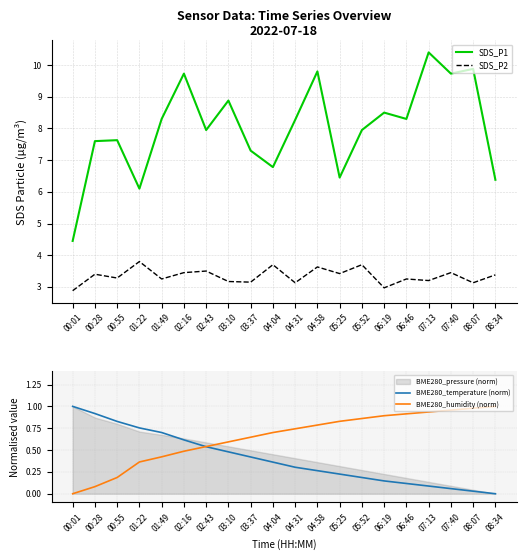

How many interior local valleys does the SDS_P1 series have?

6